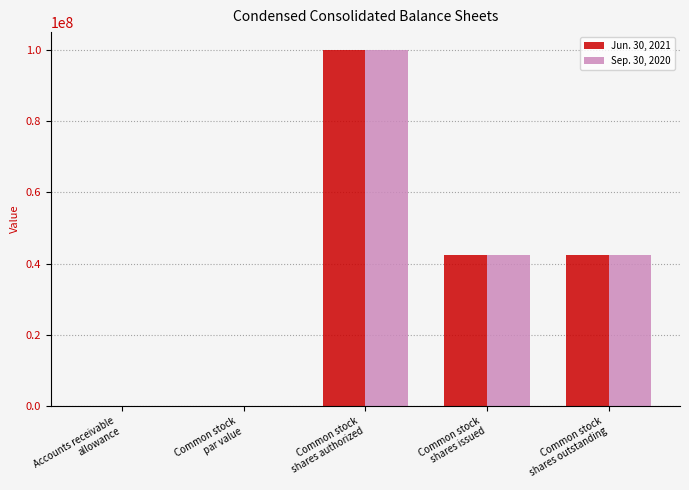

What is the sum of all Jun. 30, 2021 values?

184642154.0